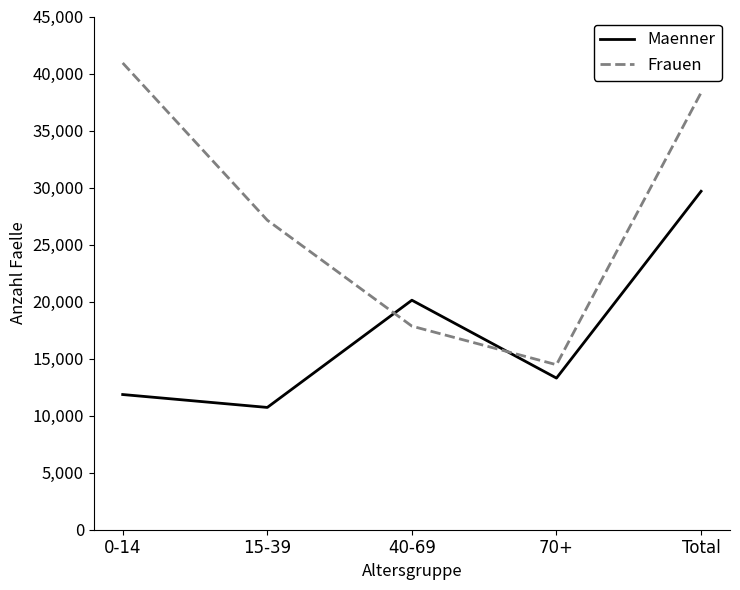

What is the total value across all series at Total?

67998